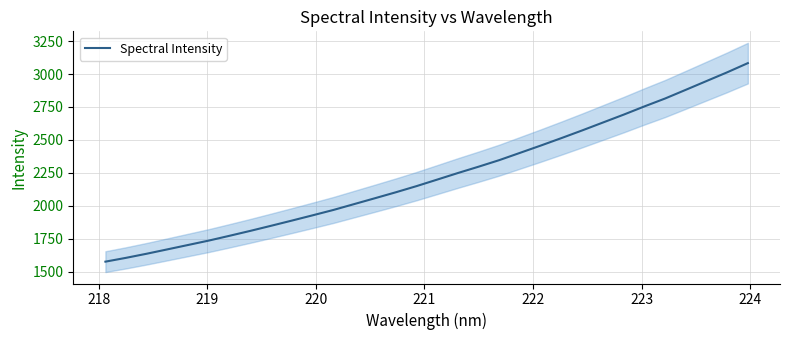

How many values exceed 2199?

16